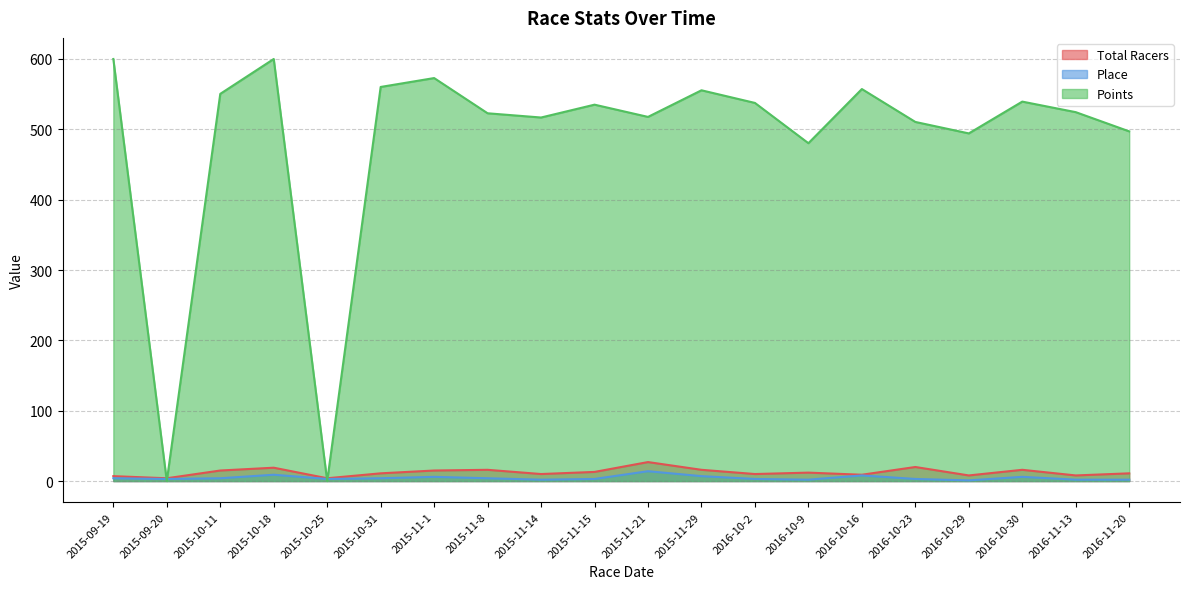

The value of Points at 2016-10-16 is 312.2. True or false?

False